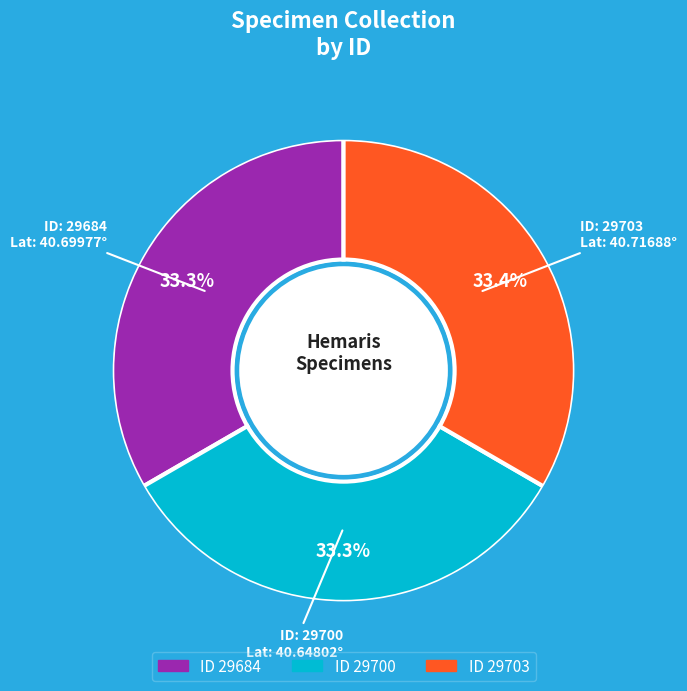

Is there a majority slice in this chart?

No